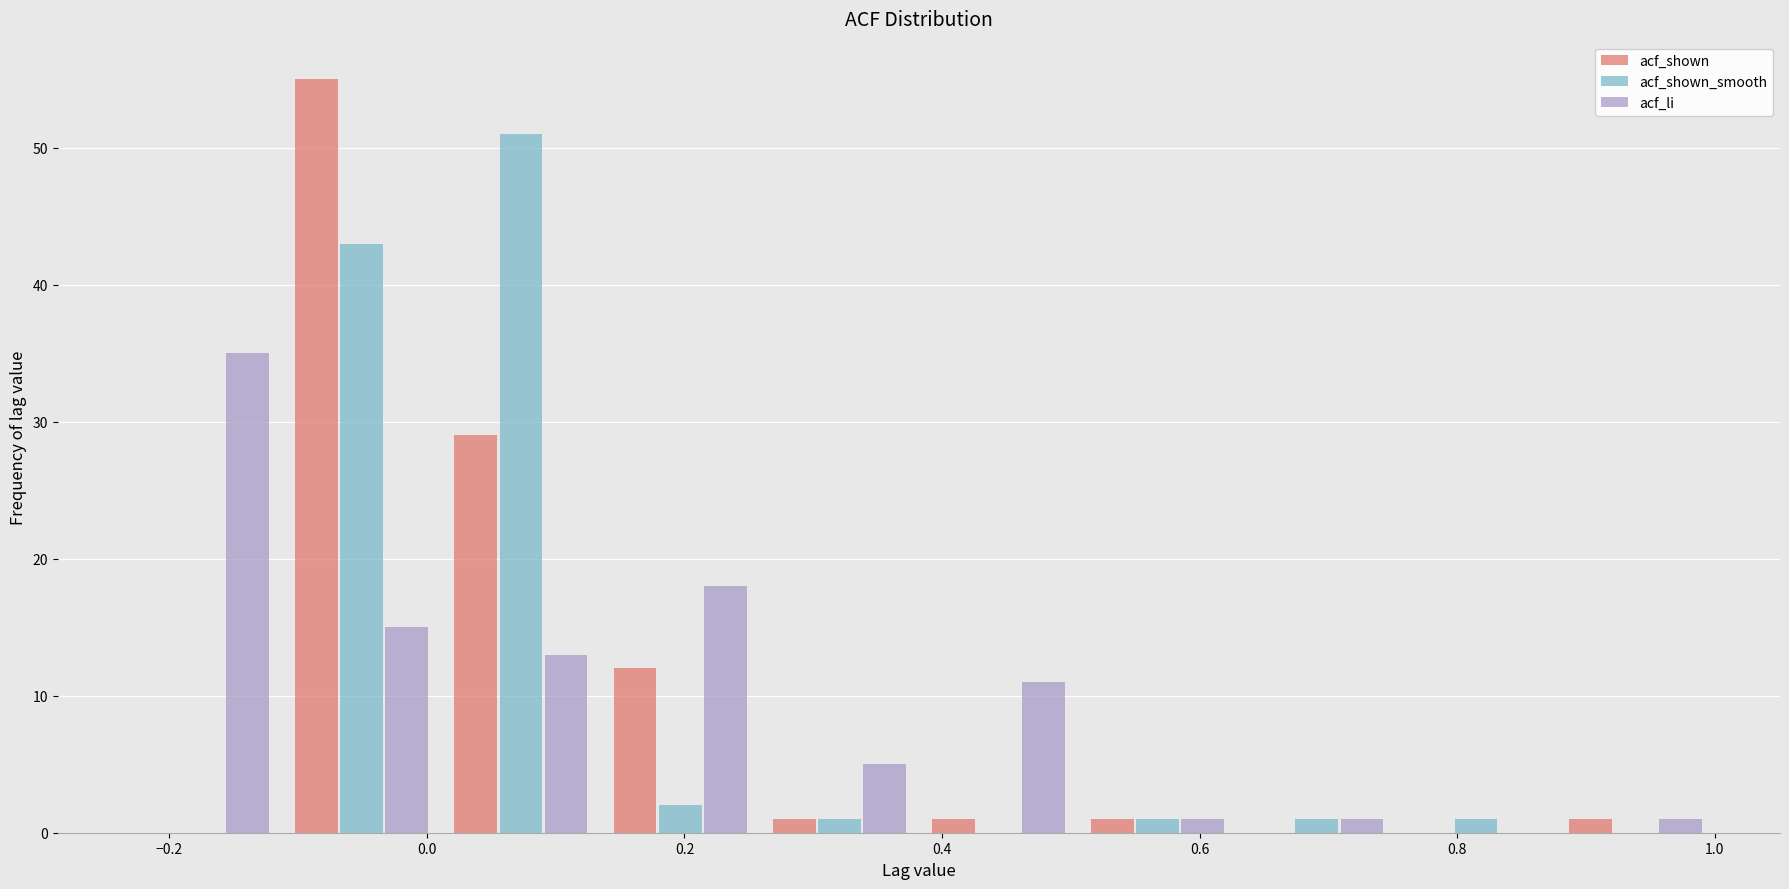

Reading left to right, list every range on the x-axis with the height of the bar of each series over it. Neither the bar edges nor the heights are printed on the chart, so give them approximately, as read against the axes.

-0.24 to -0.12: acf_shown=0	acf_shown_smooth=0	acf_li=35
-0.12 to 0.02: acf_shown=55	acf_shown_smooth=43	acf_li=15
0.02 to 0.14: acf_shown=29	acf_shown_smooth=51	acf_li=13
0.14 to 0.26: acf_shown=12	acf_shown_smooth=2	acf_li=18
0.26 to 0.38: acf_shown=1	acf_shown_smooth=1	acf_li=5
0.38 to 0.50: acf_shown=1	acf_shown_smooth=0	acf_li=11
0.50 to 0.62: acf_shown=1	acf_shown_smooth=1	acf_li=1
0.62 to 0.76: acf_shown=0	acf_shown_smooth=1	acf_li=1
0.76 to 0.88: acf_shown=0	acf_shown_smooth=1	acf_li=0
0.88 to 1.00: acf_shown=1	acf_shown_smooth=0	acf_li=1